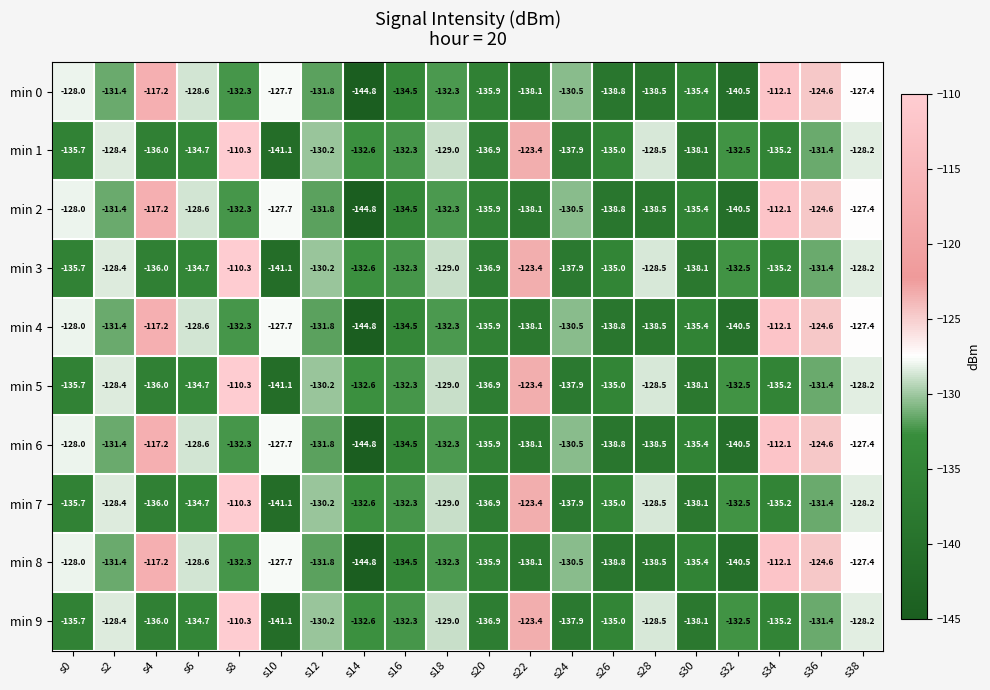

What is the minimum value for min 2?

-144.8